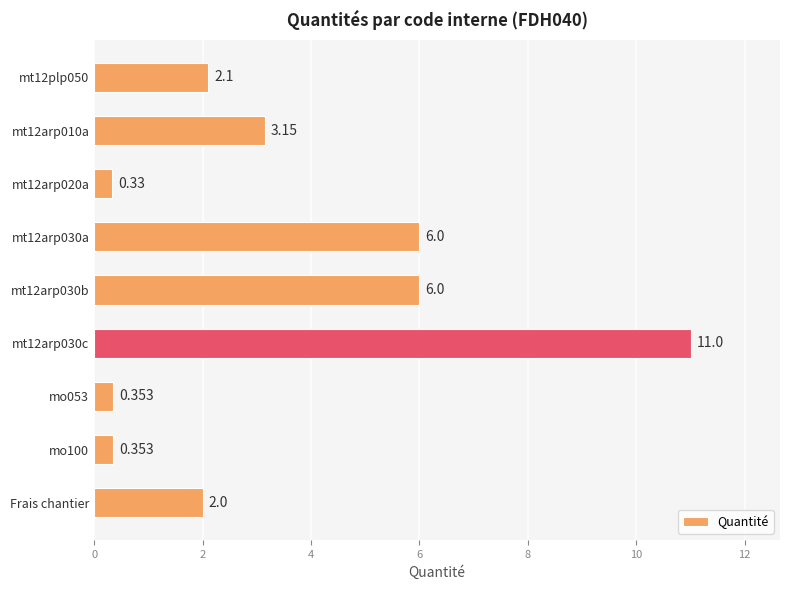

Does the chart contain stacked bars?

No